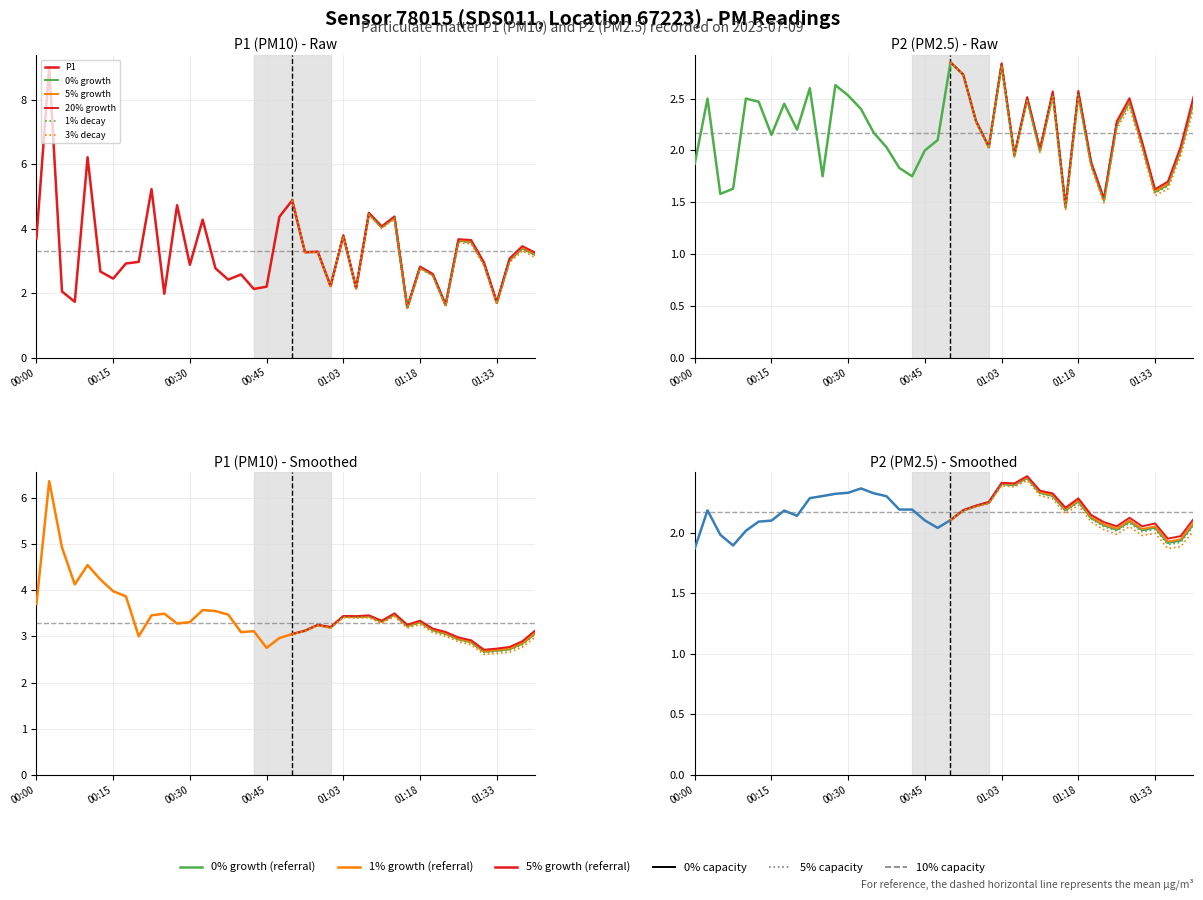

The value of P2 at 00:32 is 1.0. True or false?

False